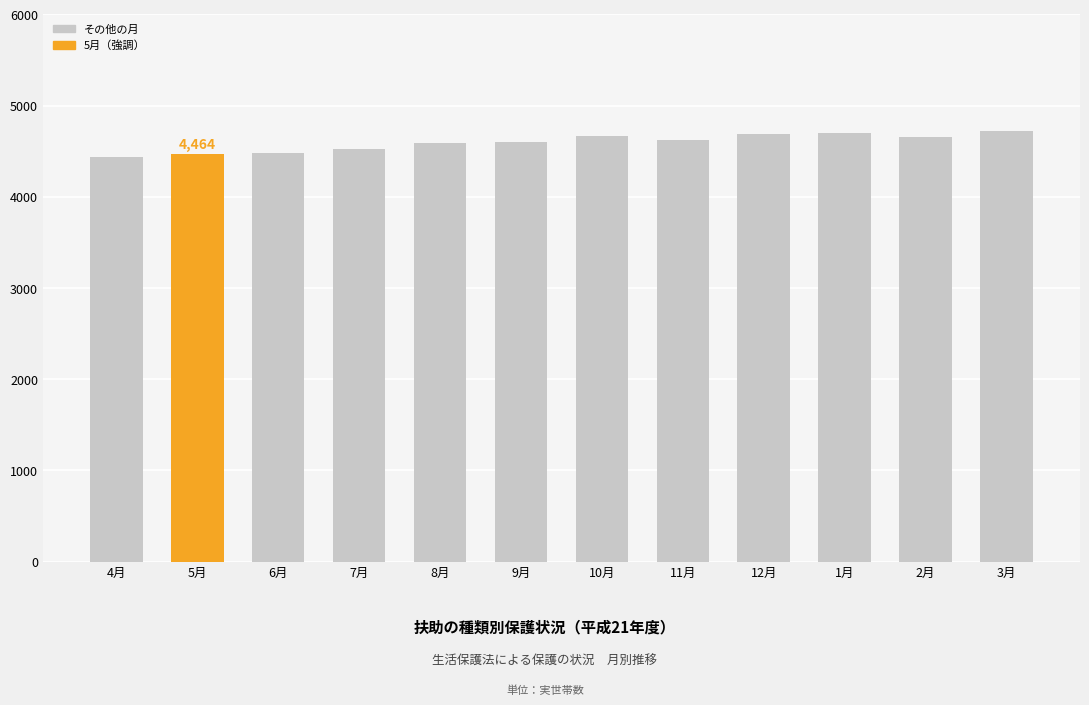

What is the value of the 2nd bar from the left?

4464